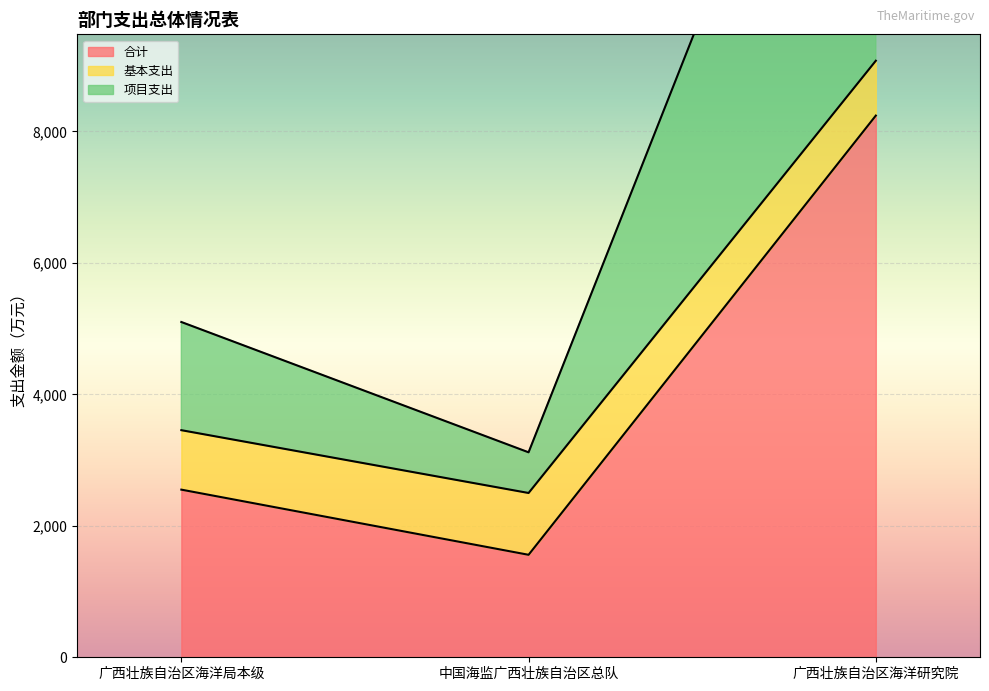

Which category has the highest value across all series?

广西壮族自治区海洋研究院